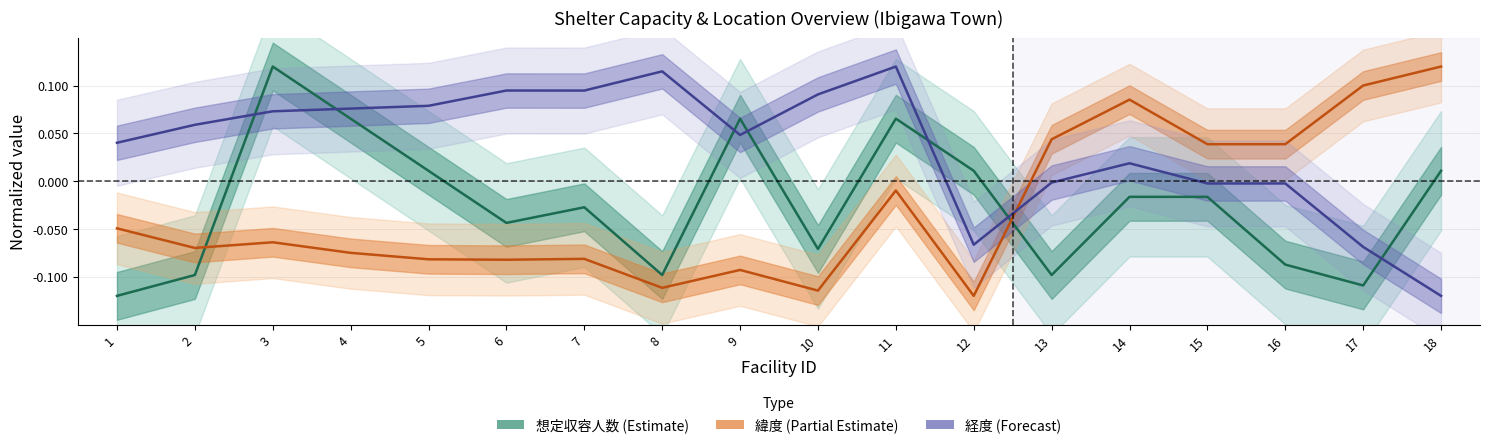

What is the minimum value for 想定収容人数?

-0.1